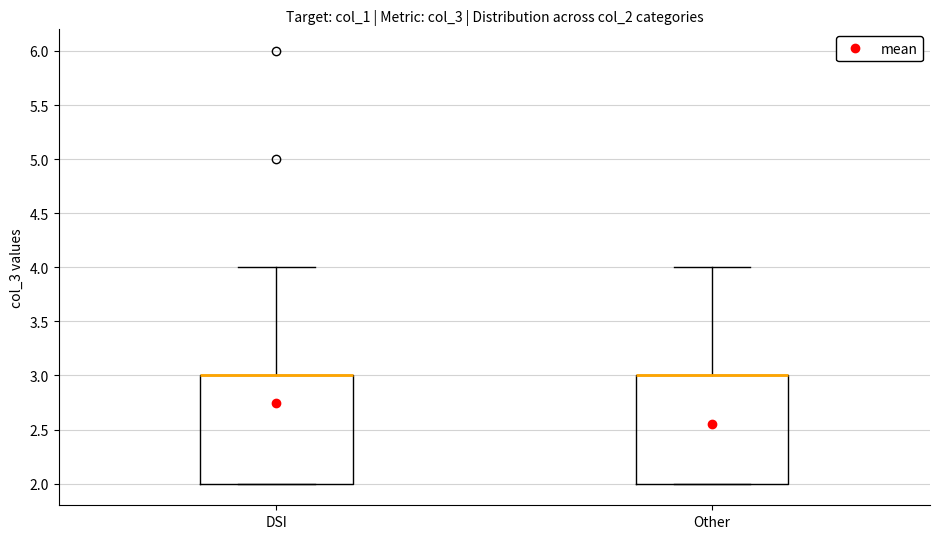

Reading left to right, transcribe this box plot: for each box, give where its median line is, the range the box spans, and where its two whiskers end, as read against the y-axis. The values are not printed on the chart, so give them approximately, as read against the axis.

DSI: median 3 (drawn on the box's upper edge), box 2 to 3, whiskers 2 to 4
Other: median 3 (drawn on the box's upper edge), box 2 to 3, whiskers 2 to 4